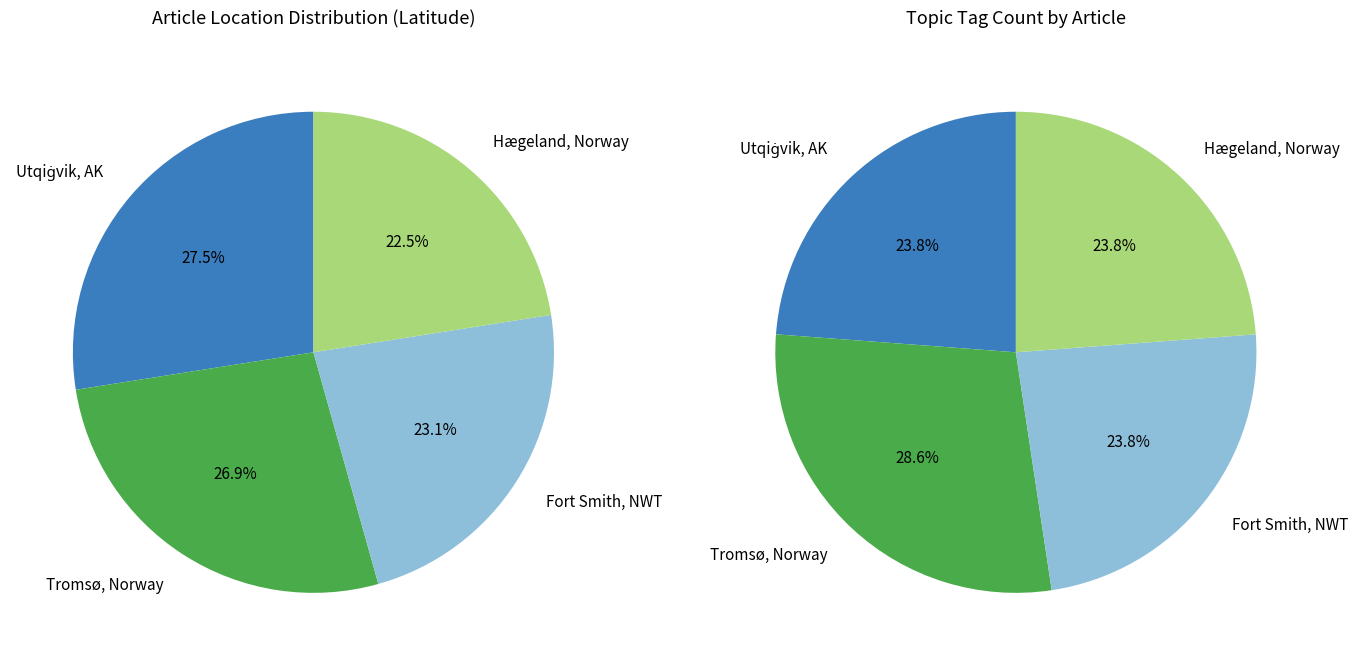

What portion of the pie excludes Fort Smith (FISH/BIRD/DROUGHT)?

76.9%